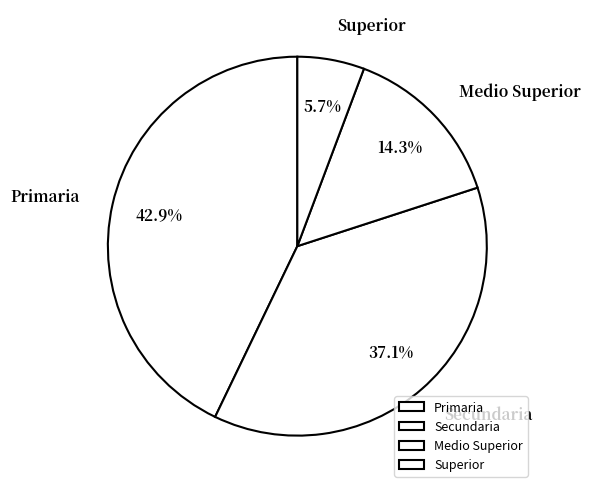

Is it true that Superior is 6% of the pie?

True